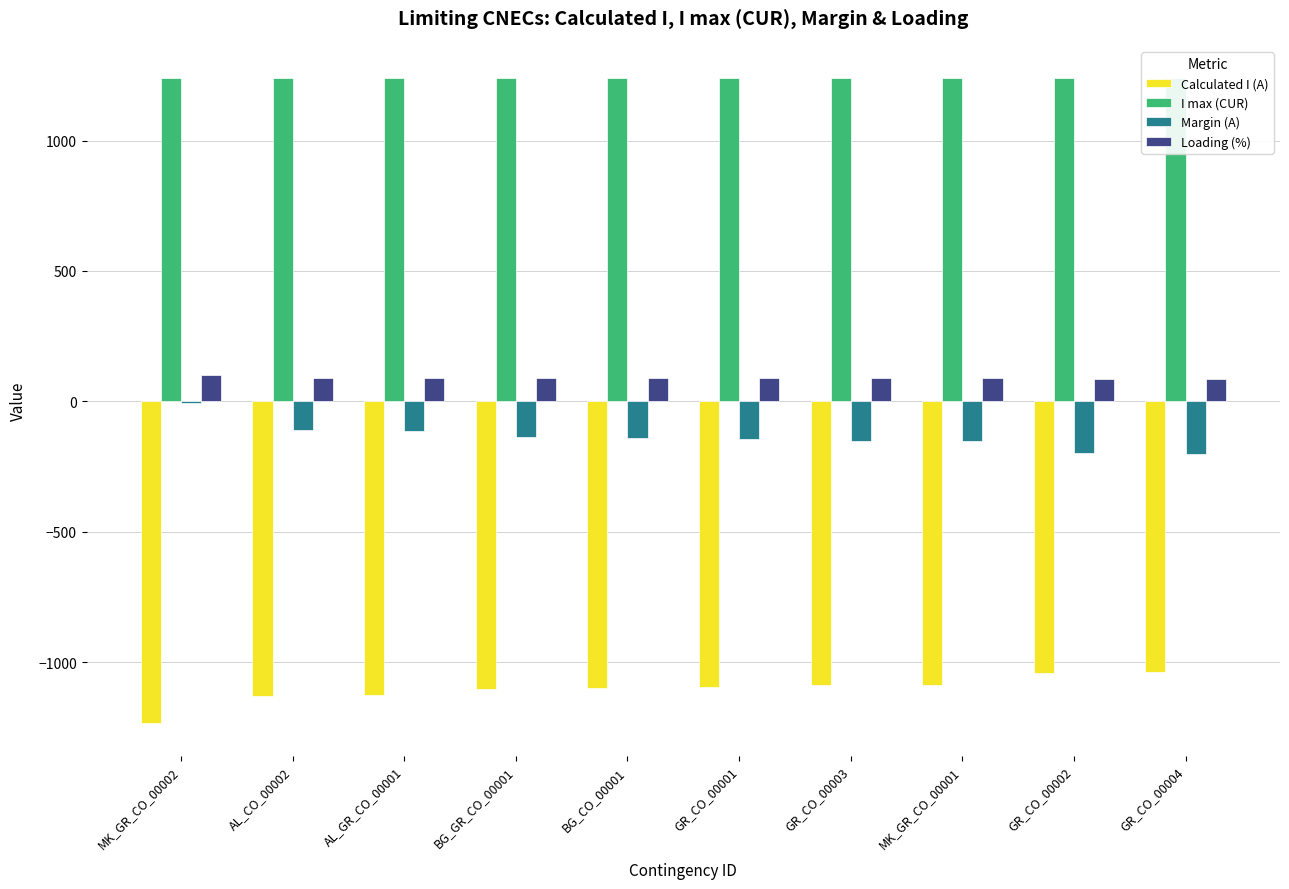

True or false: Calculated I (A) has a value of -631 at GR_CO_00004.

False